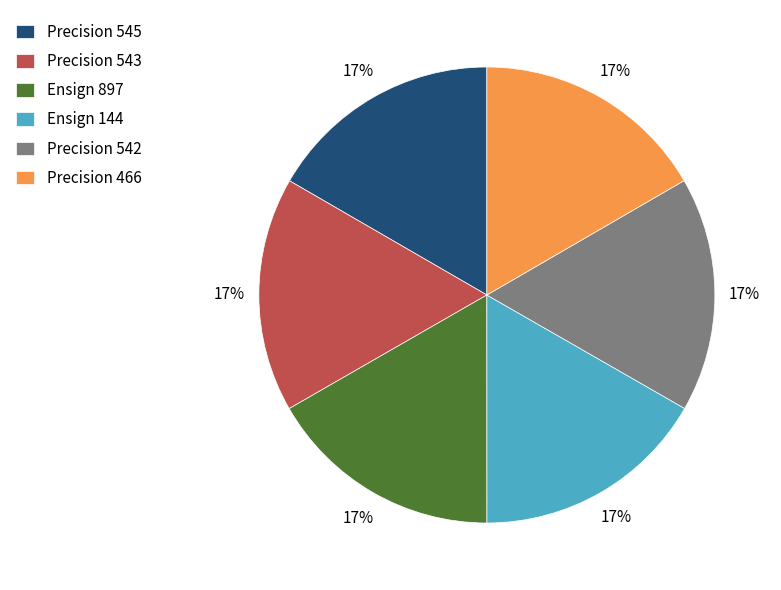

How many slices are in this pie chart?

6